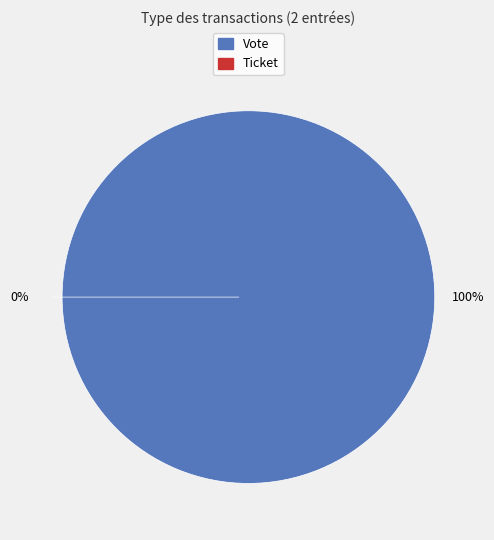

Which category accounts for the majority?

Vote